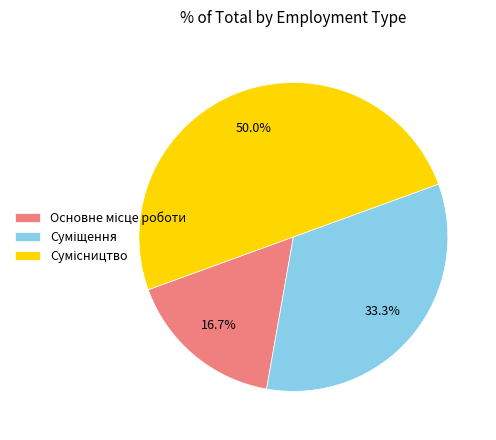

Is there a majority slice in this chart?

No